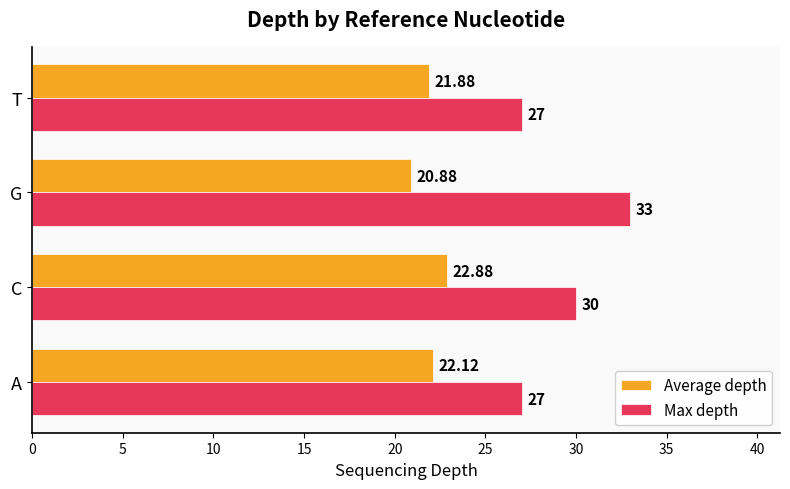

At which category is the sum across all series the highest?

G